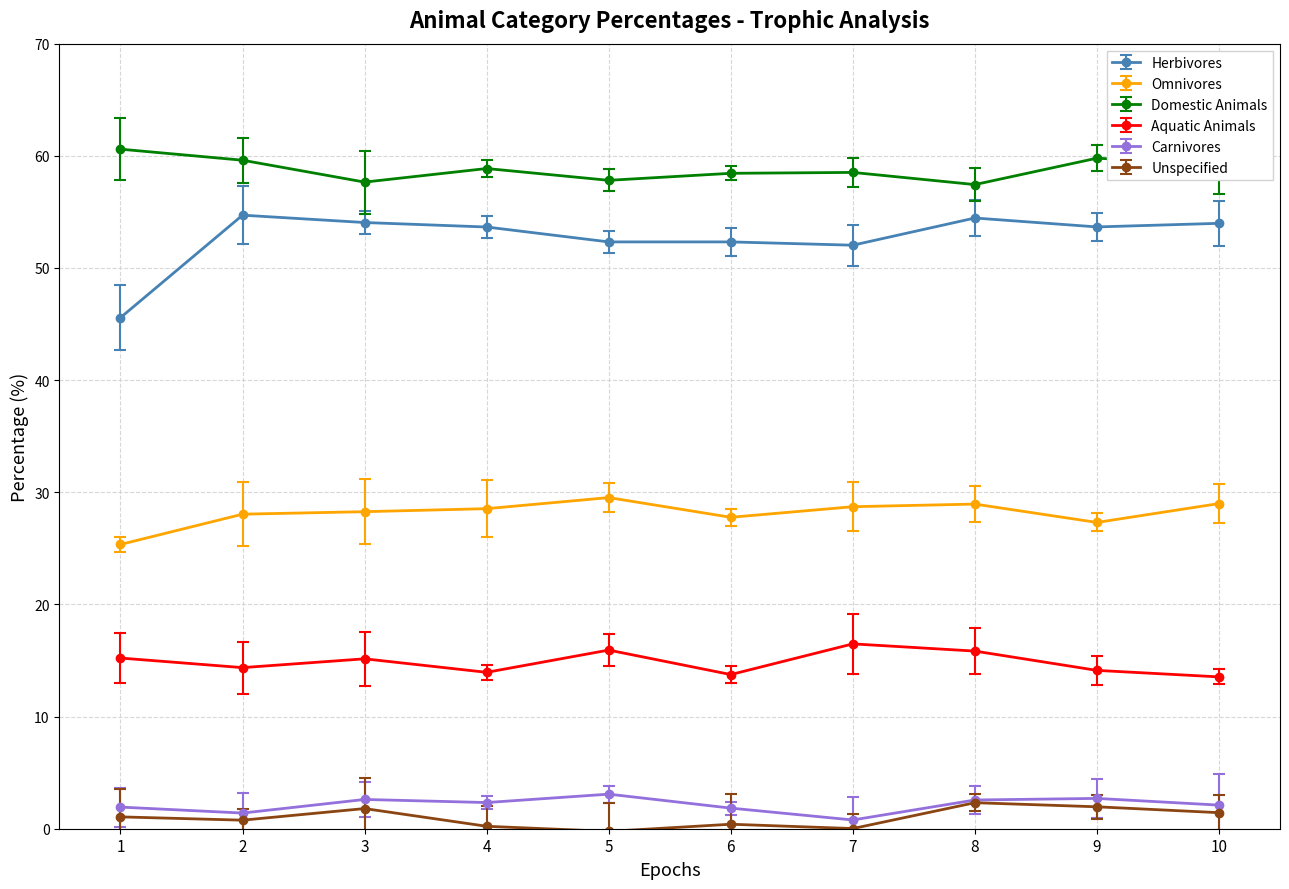

True or false: Omnivores and Unspecified cross at least once.

False